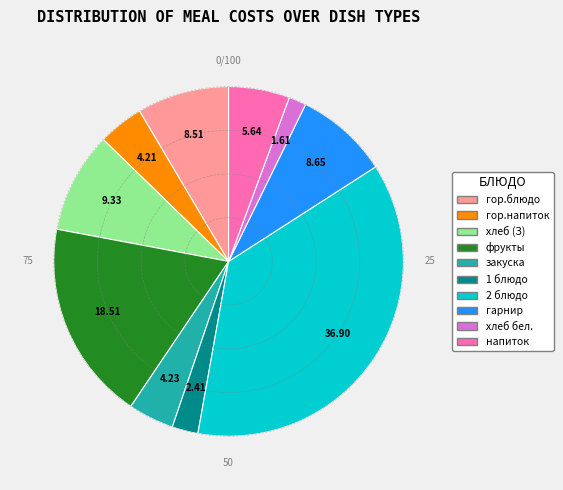

Is there any slice that represents more than half of the pie?

No